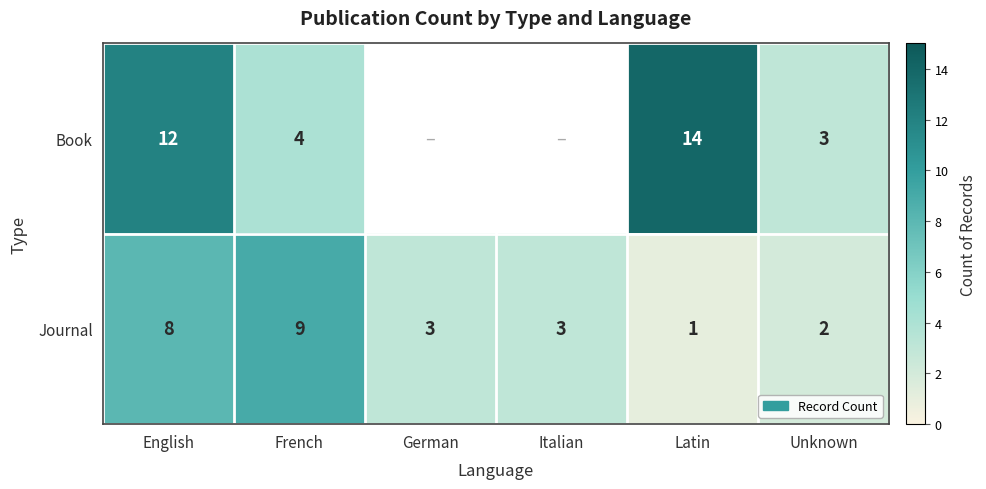

What is the smallest value displayed?

1.0